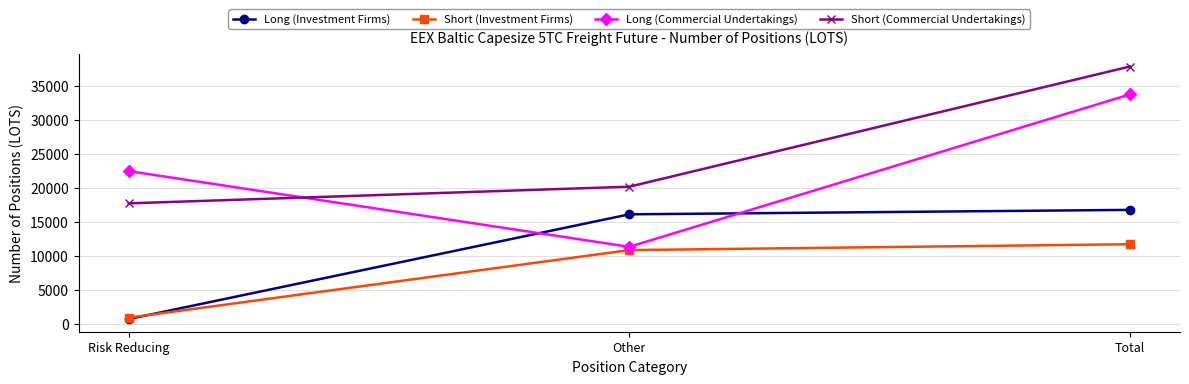

What is the label of the 1st point from the left?

Risk Reducing